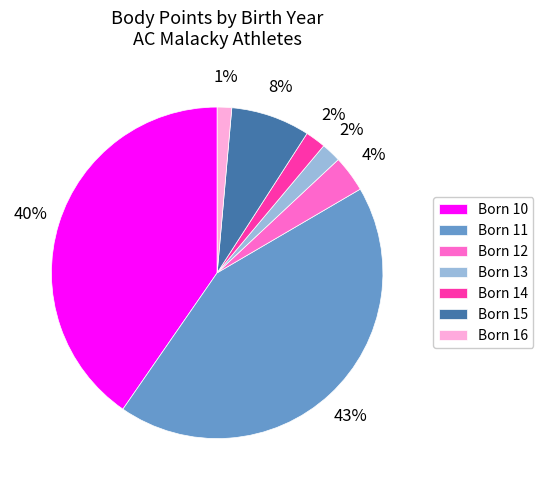

What is the smallest slice in the pie chart?

Born 16